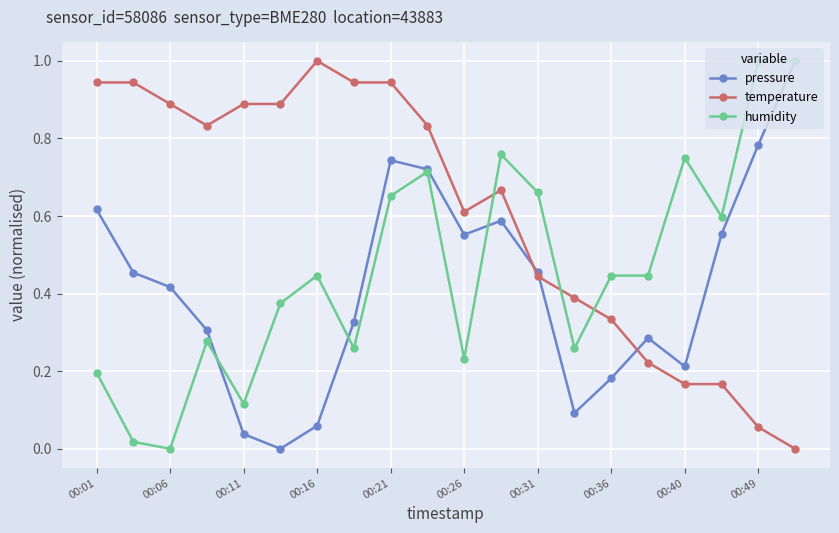

True or false: pressure has more than 1 interior local peaks.

True